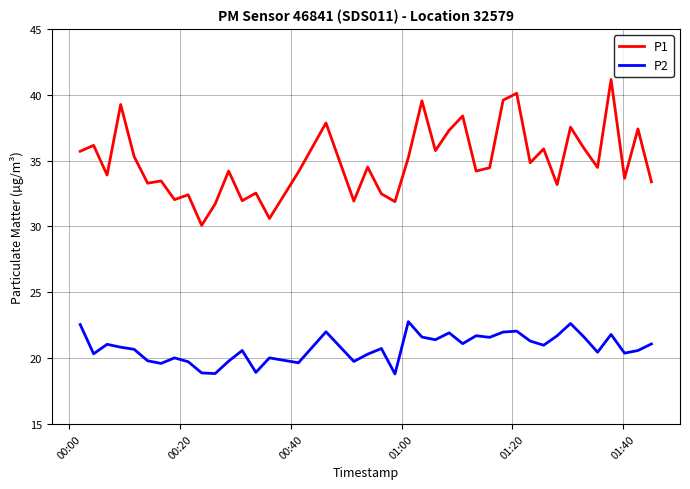

True or false: P2 and P1 intersect in this chart.

False